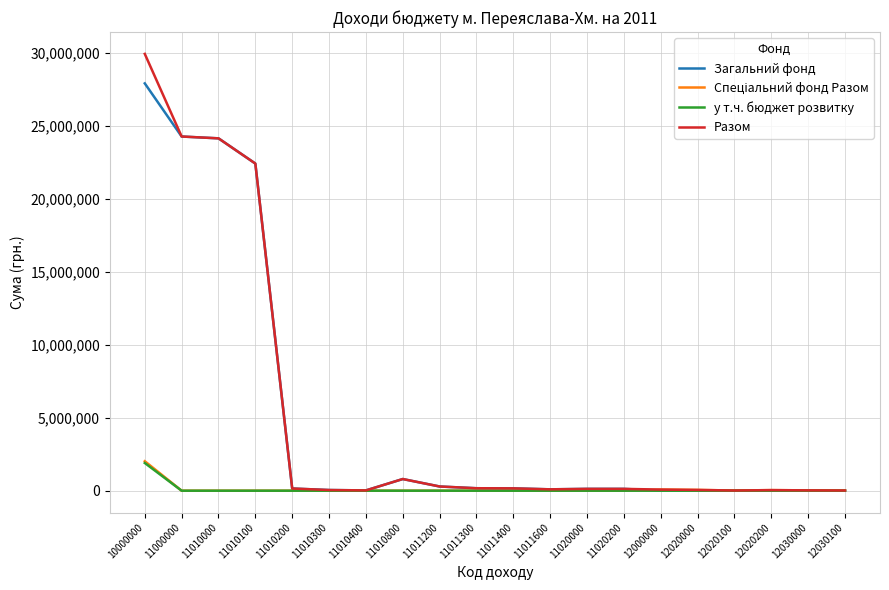

What is the highest value of the Разом series?

29939800